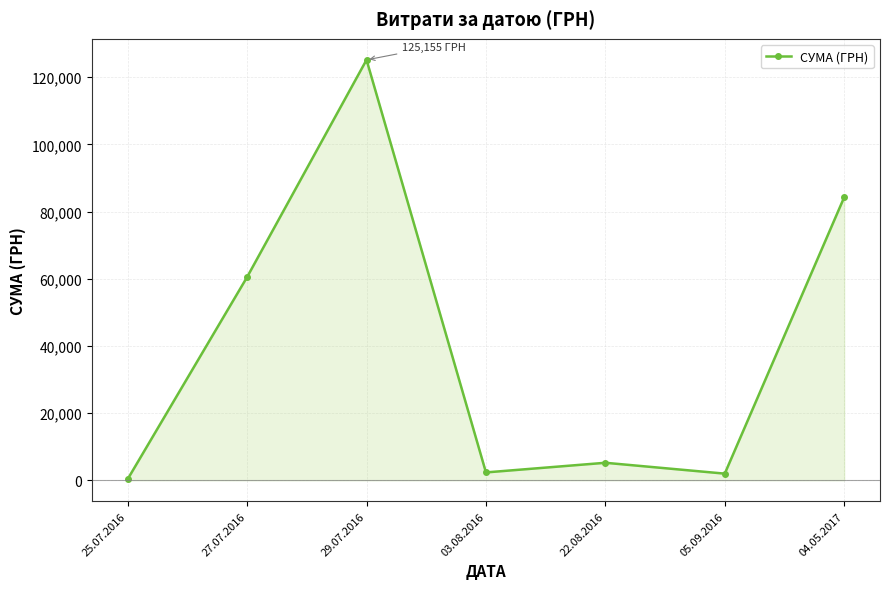

What is the label of the 4th point from the left?

03.08.2016